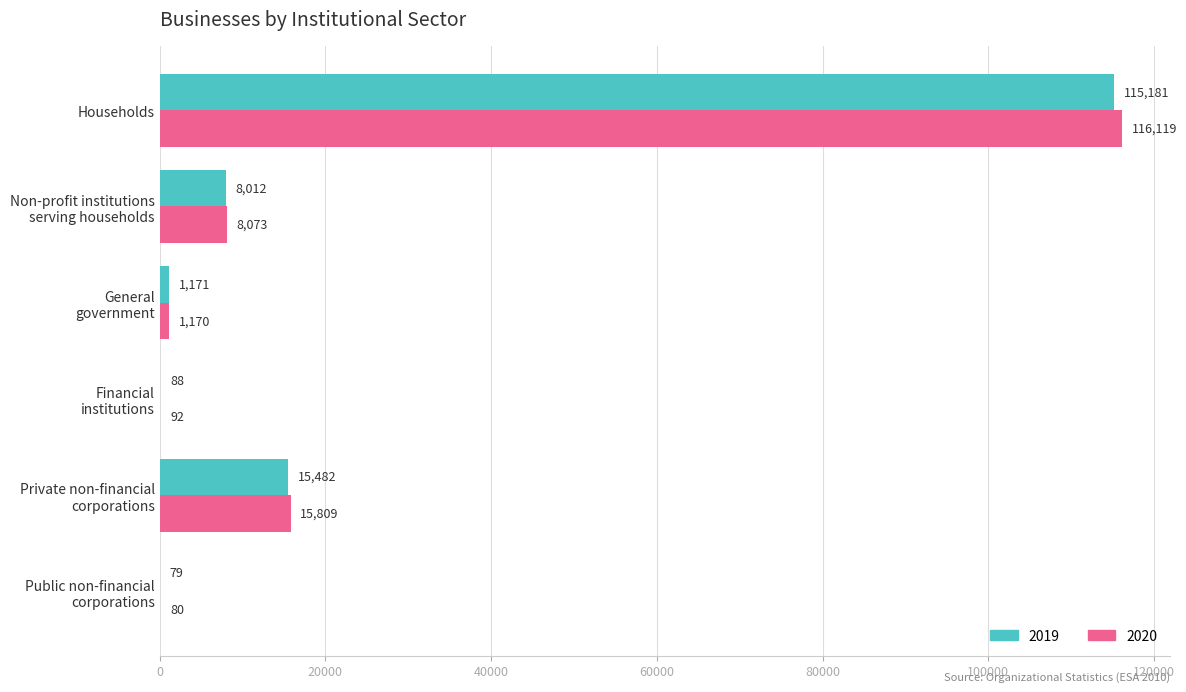

True or false: 2019 has a value of 15482 at Private non-financial
corporations.

True